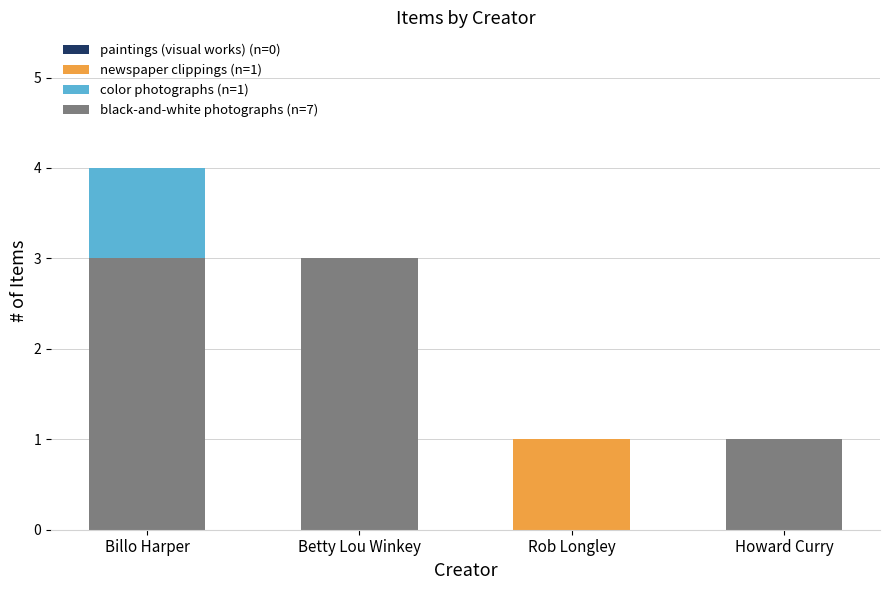

What is the highest value of the black-and-white photographs (n=7) series?

3